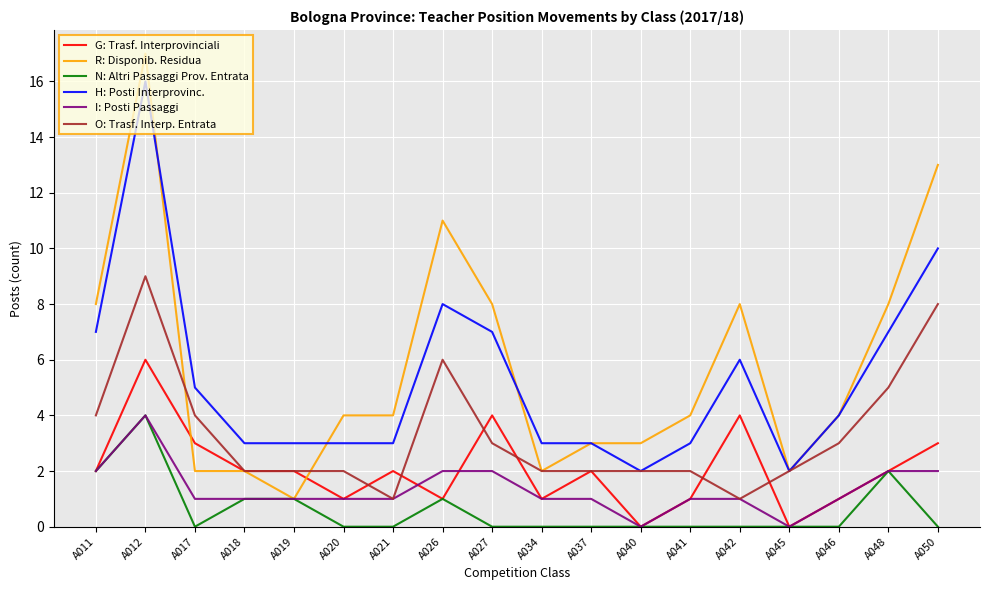

What are all the series names shown in the legend?

G: Trasf. Interprovinciali, R: Disponib. Residua, N: Altri Passaggi Prov. Entrata, H: Posti Interprovinc., I: Posti Passaggi, O: Trasf. Interp. Entrata